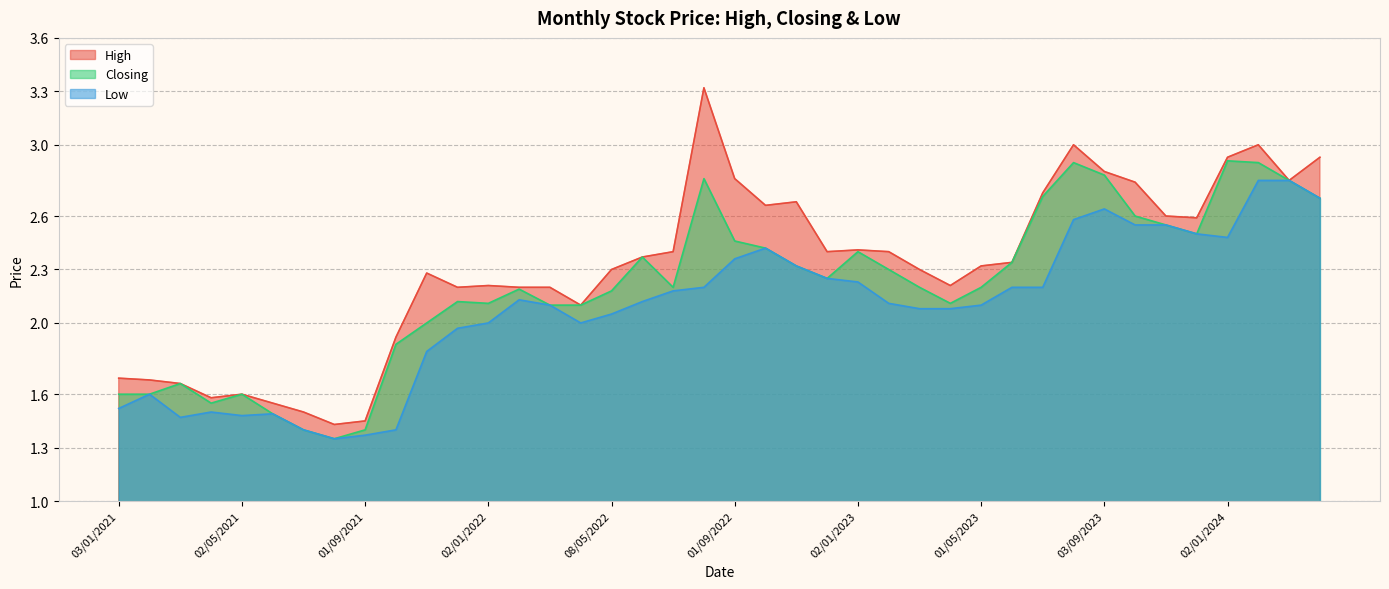

What is the total value across all series at 02/04/2023?

6.4